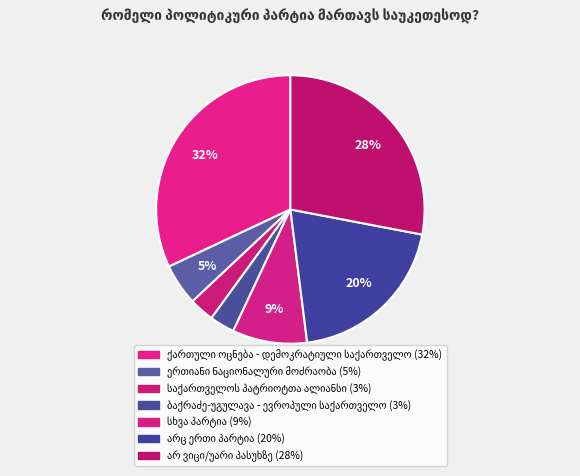

How many slices are in this pie chart?

7